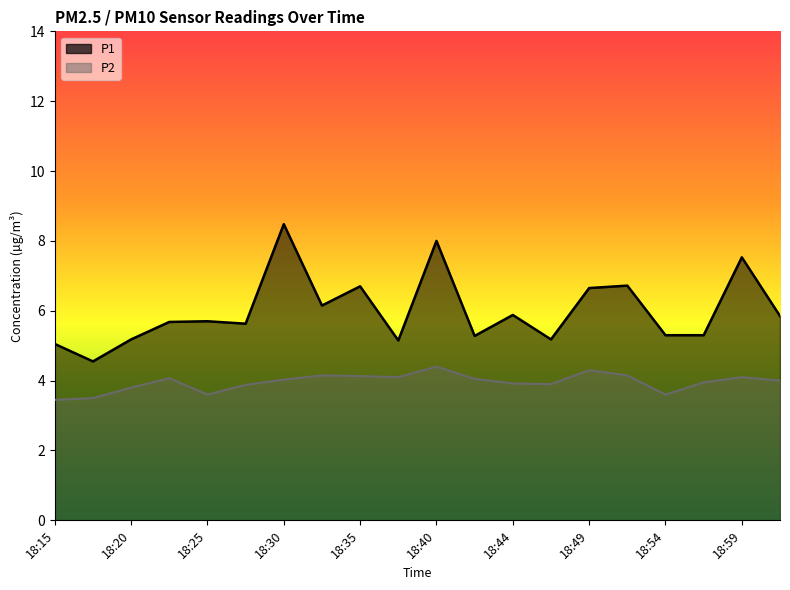

True or false: P2 and P1 intersect in this chart.

False